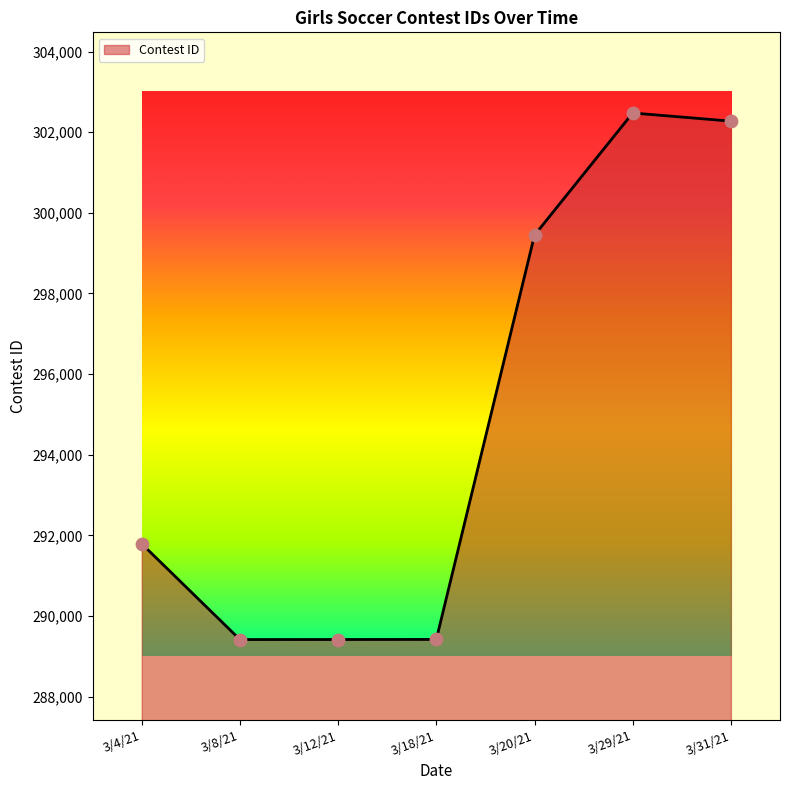

What is the change in value from 3/29/21 to 3/31/21?

-202